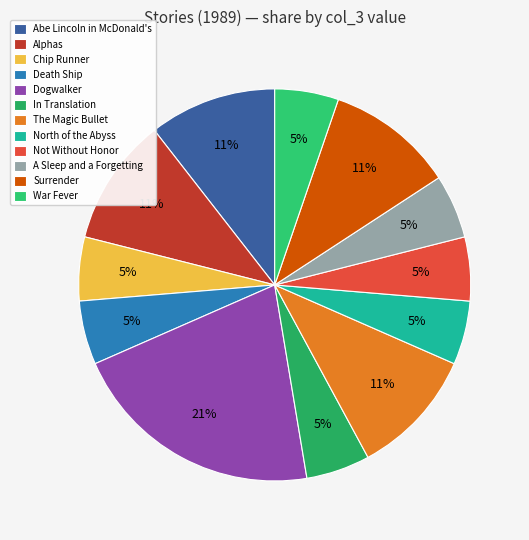

To the nearest percent, what portion does Chip Runner represent?

5%